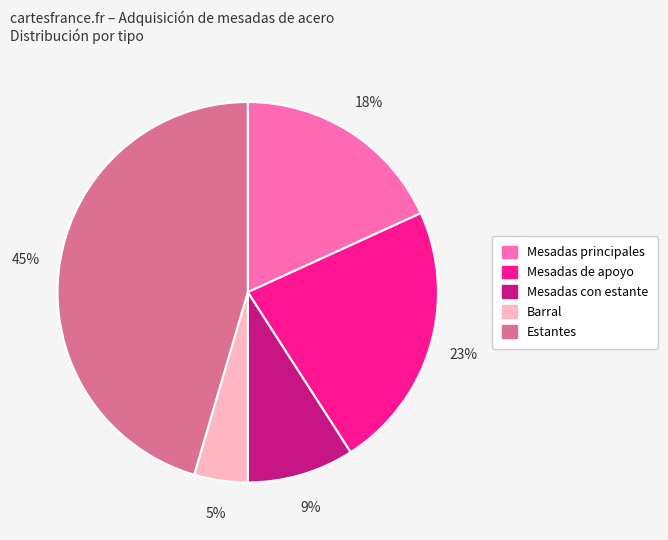

To the nearest percent, what is the average slice percentage?

20%